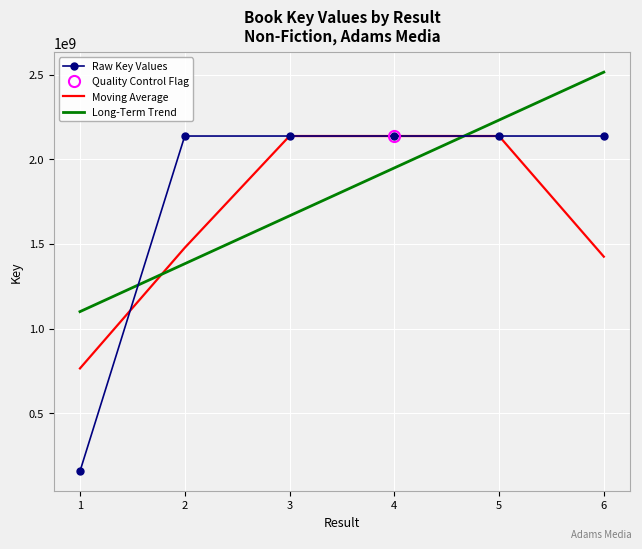

Between 2 and 5, which series saw the biggest shift?

Long-Term Trend